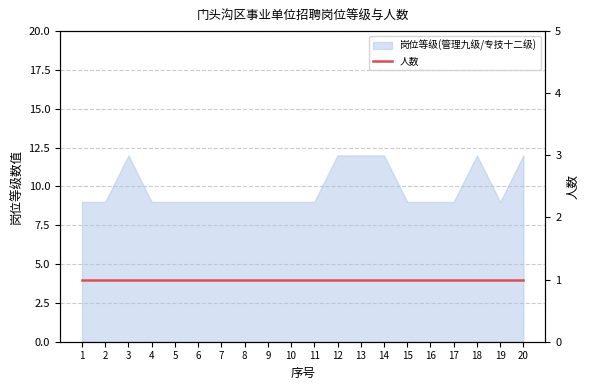

Which label corresponds to the largest value in the chart?

3